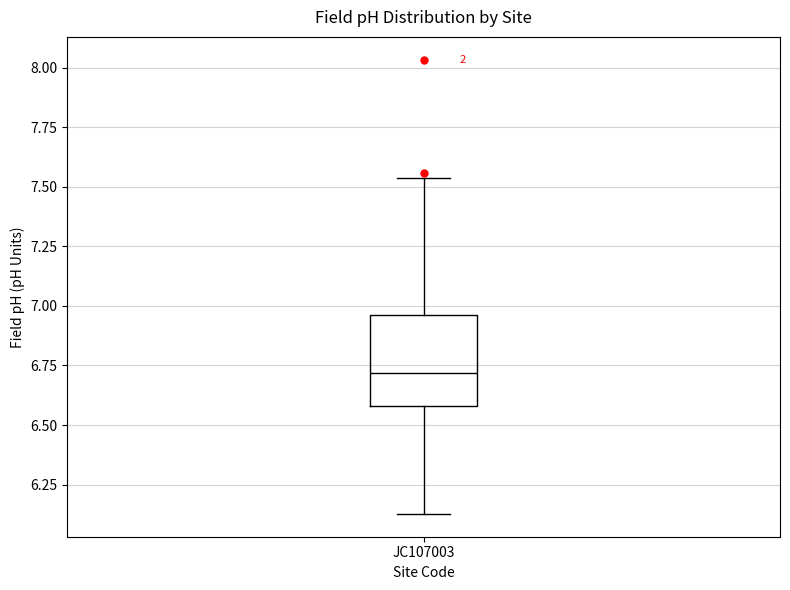

Where does the lower whisker of the box for JC107003 end on the y-axis? The values are not printed on the chart, so give them approximately, as read against the axis.

6.15